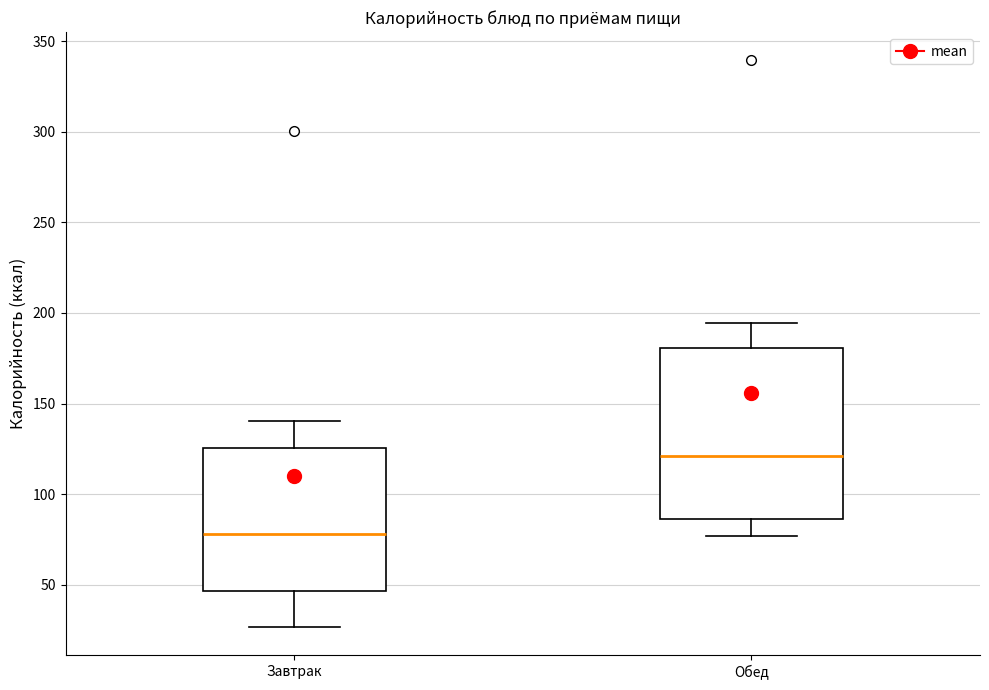

Which box is the tallest, from its lower edge to its upper edge?

Обед